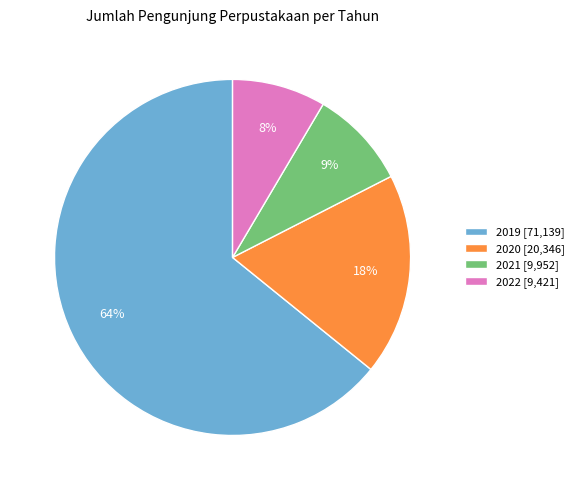

To the nearest percent, what is the difference between the 2019 and 2020 slice percentages?

46%